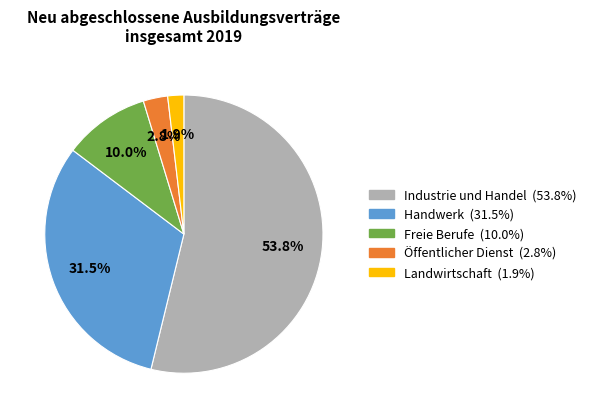

Which category has the biggest portion of the pie?

Industrie und Handel